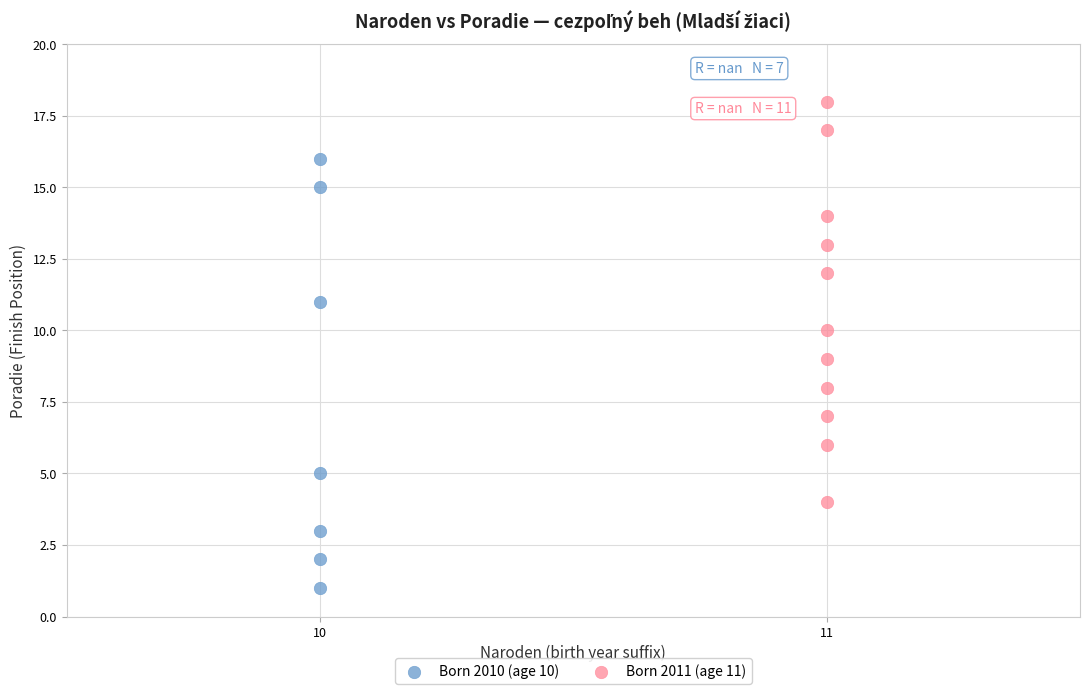

Which series contains the lowest Y value?

Born 2010 (age 10)